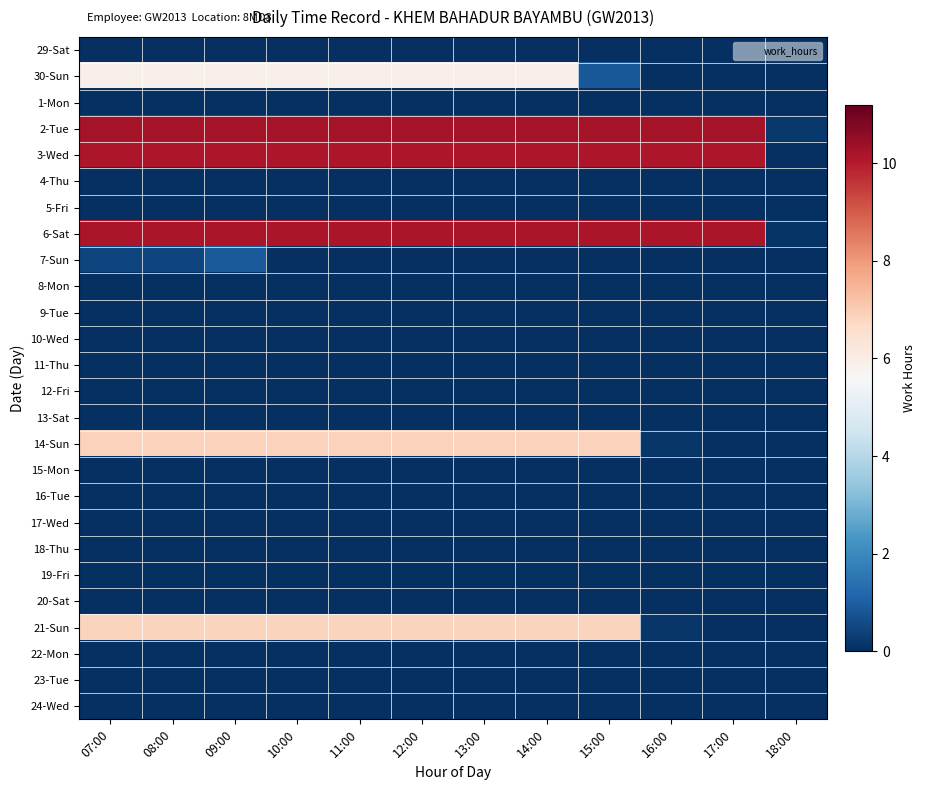

List the series in order of their peak value, highest first.

2-Tue, 6-Sat, 3-Wed, 14-Sun, 21-Sun, 30-Sun, 7-Sun, 29-Sat, 1-Mon, 4-Thu, 5-Fri, 8-Mon, 9-Tue, 10-Wed, 11-Thu, 12-Fri, 13-Sat, 15-Mon, 16-Tue, 17-Wed, 18-Thu, 19-Fri, 20-Sat, 22-Mon, 23-Tue, 24-Wed